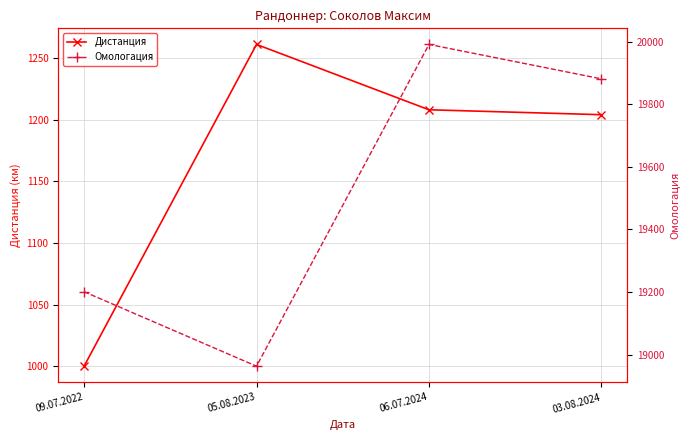

What is the label of the 1st point from the left?

09.07.2022